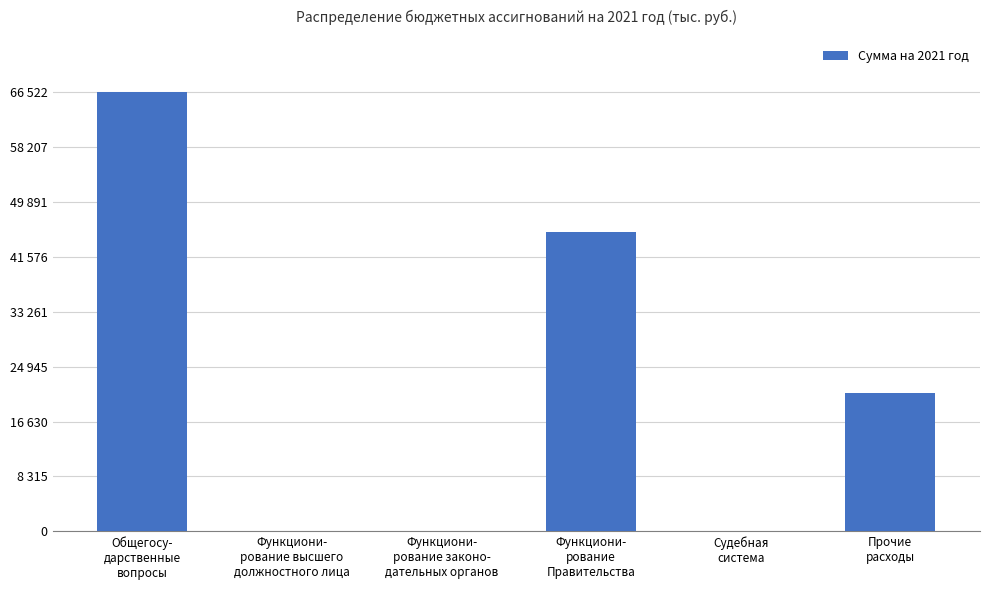

Which label corresponds to the smallest value in the chart?

Функциони-
рование законо-
дательных органов